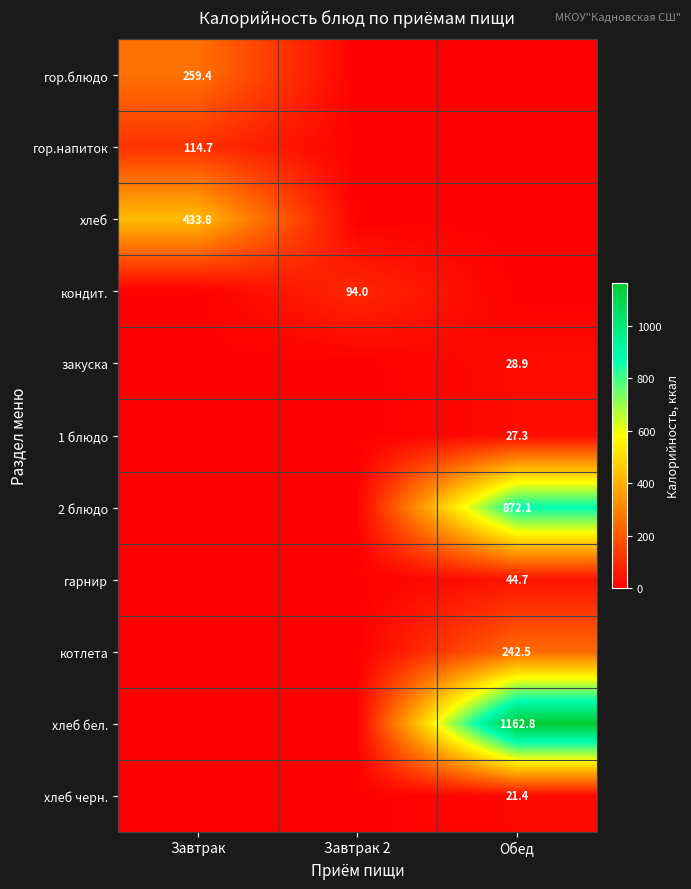

At Завтрак, list the series in order from smallest to largest.

кондит., закуска, 1 блюдо, 2 блюдо, гарнир, котлета, хлеб бел., хлеб черн., гор.напиток, гор.блюдо, хлеб